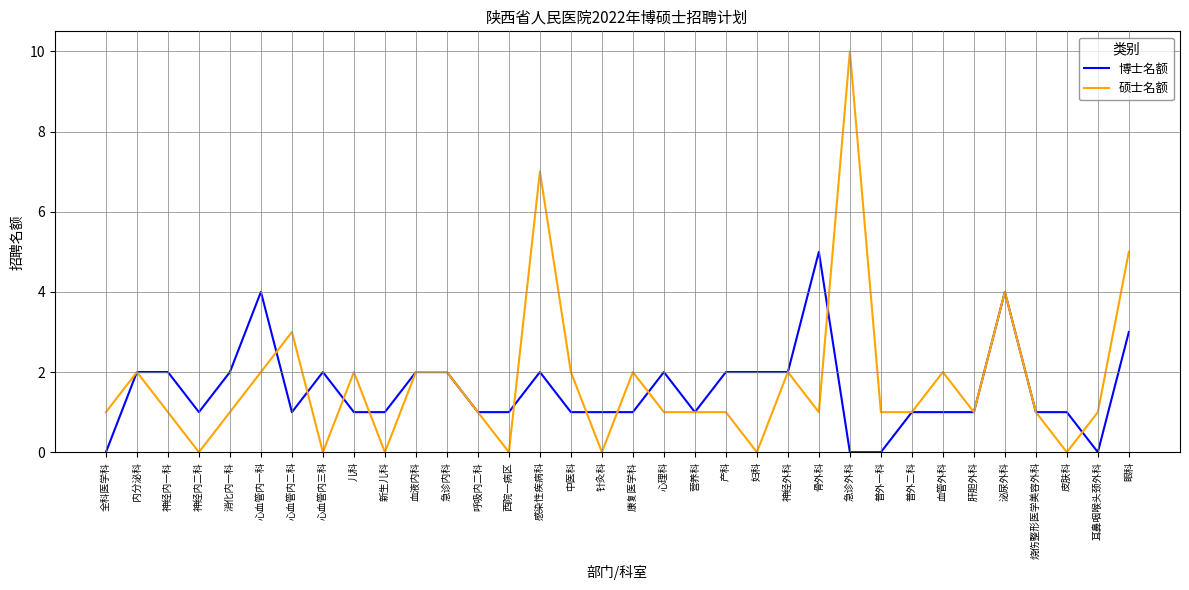

At which label is 硕士名额 closest to 5?

眼科